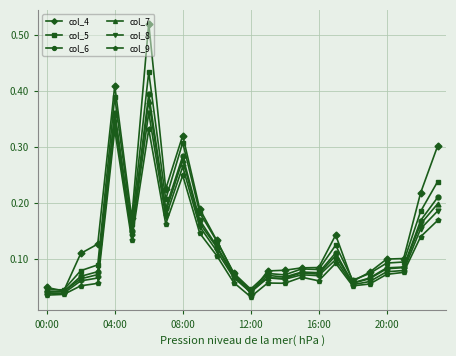

Count the col_6 values in the range 0 to 1.

24